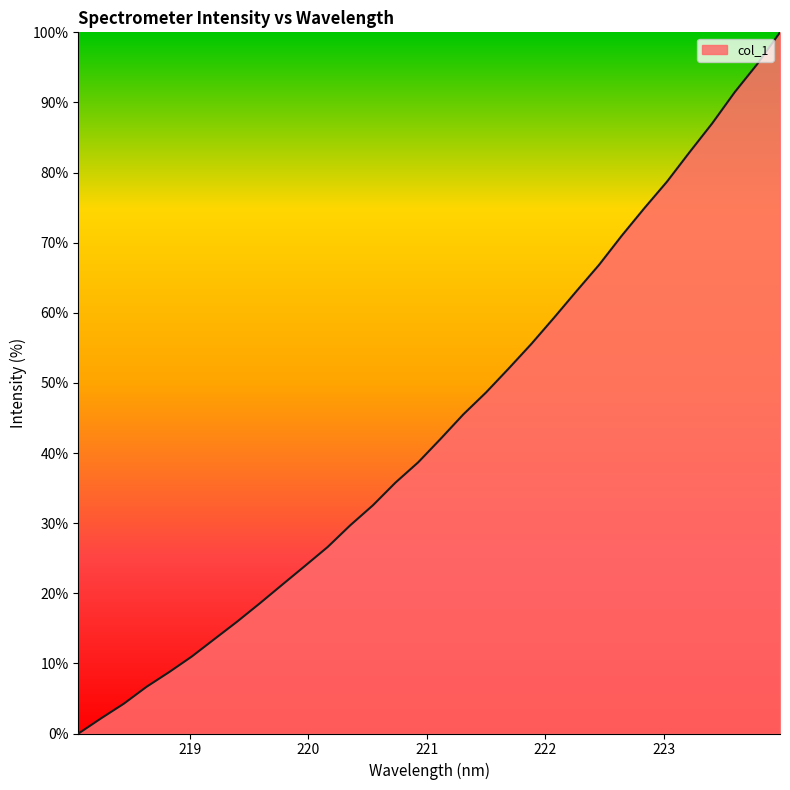

What is the difference between the maximum and minimum values?

100.0